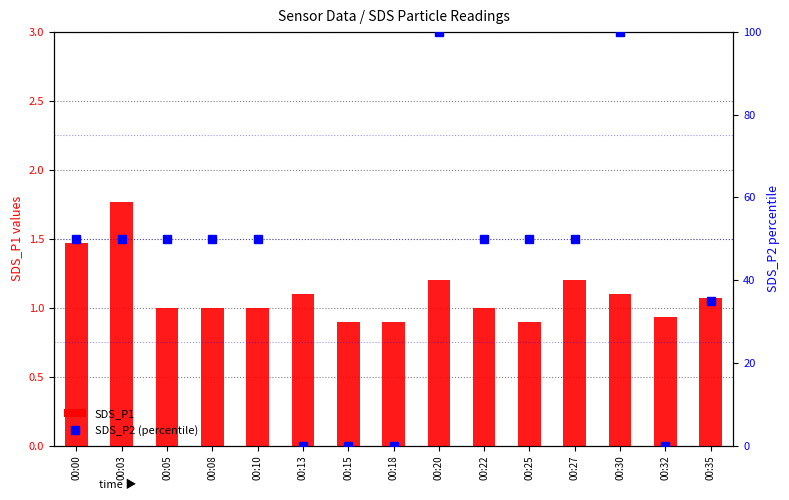

What is the maximum value for SDS_P2 (percentile)?

100.0